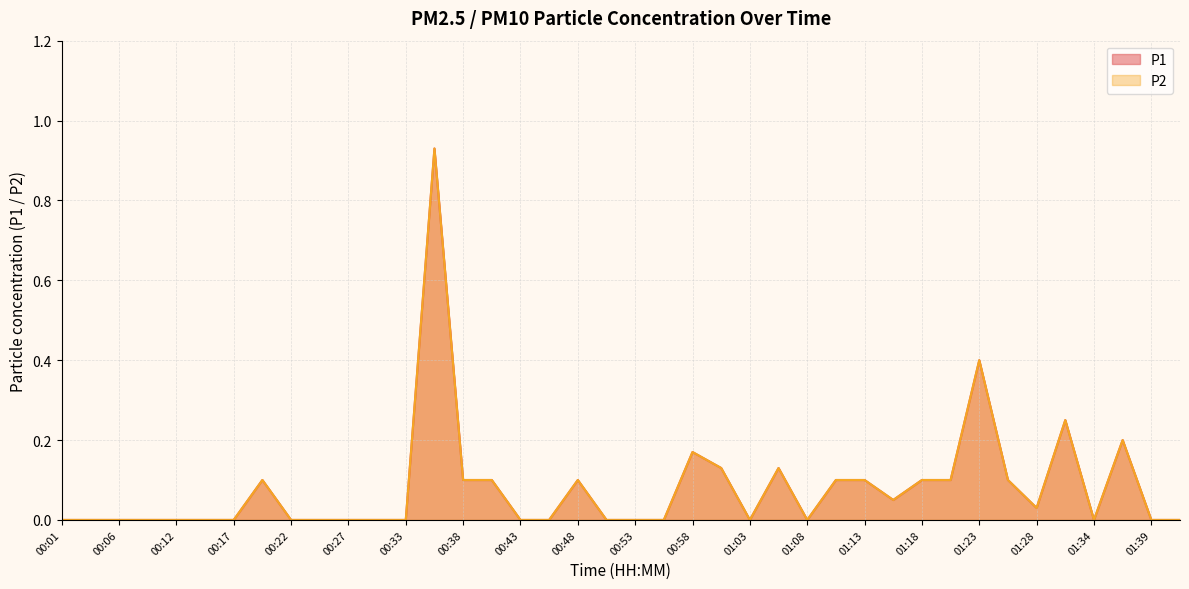

What is the difference between the maximum and minimum values in the P2 series?

0.9